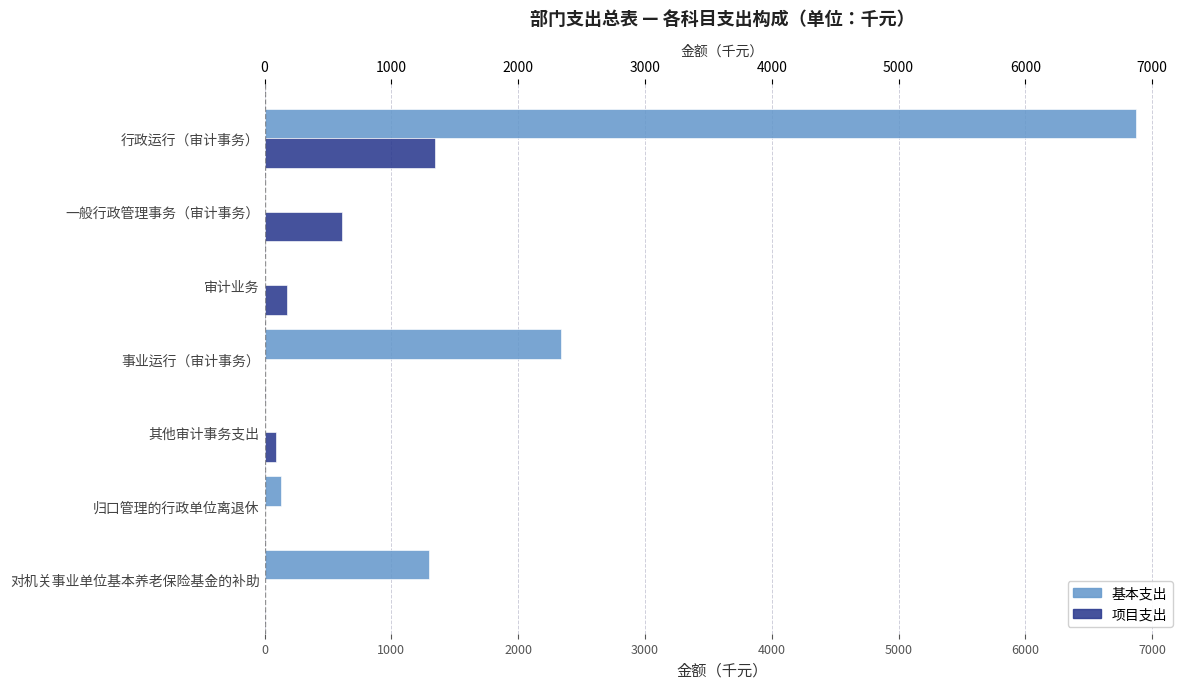

How many bars are there in each group?

2